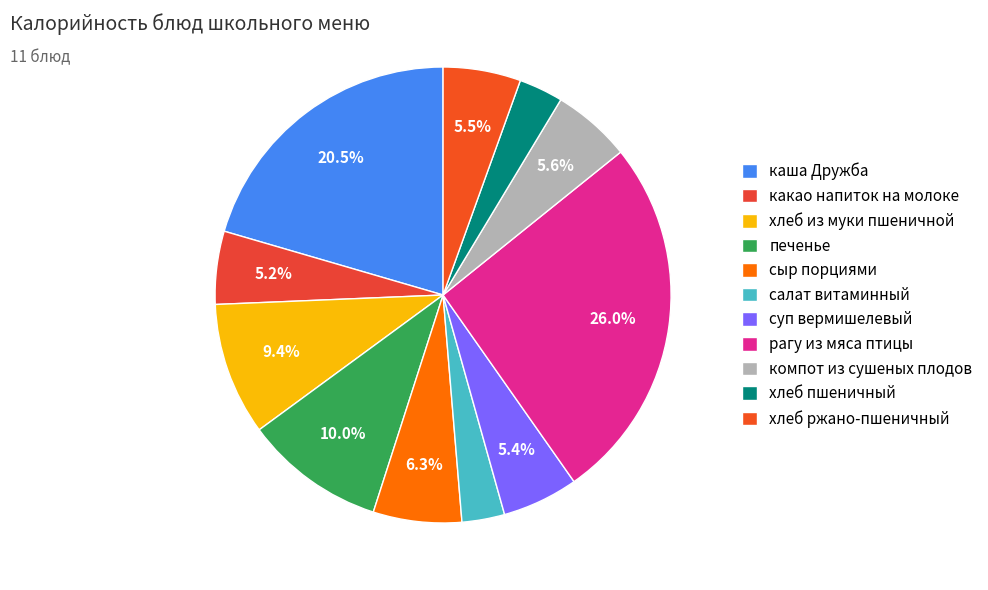

Do сыр порциями and хлеб ржано-пшеничный together represent more than half of the pie?

No